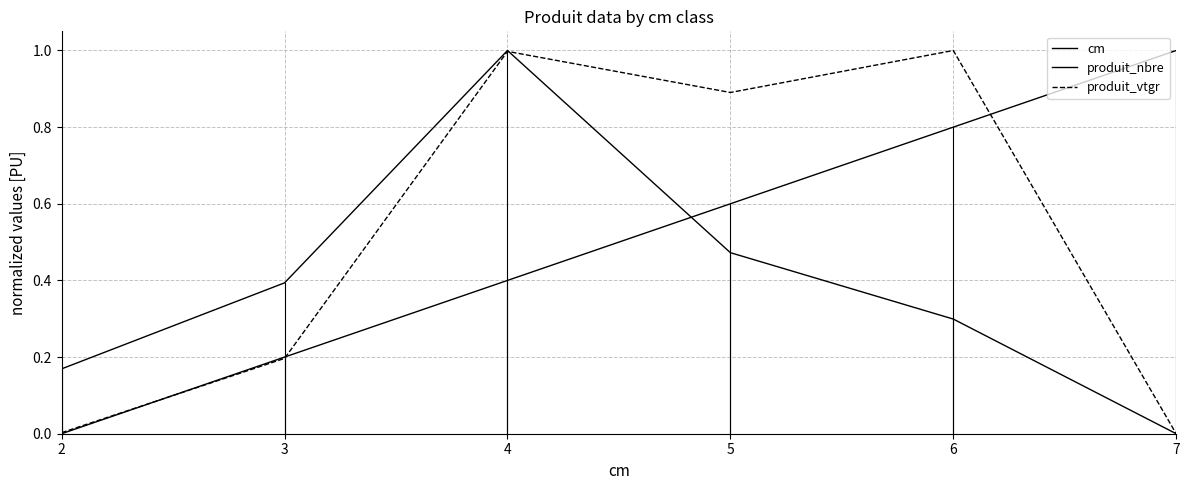

Which series ends up on top after the final intersection of produit_vtgr and produit_nbre?

produit_vtgr